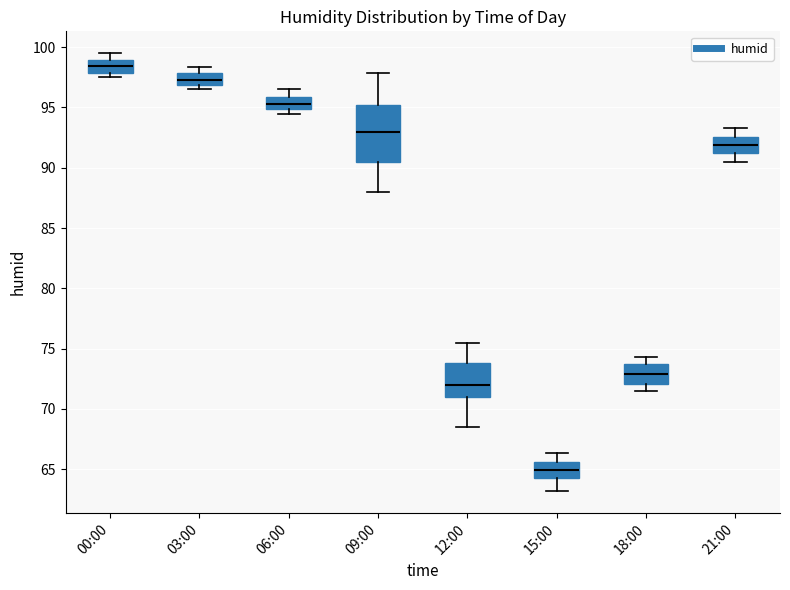

Reading left to right, read every box against the y-axis: the position of its median line, the range the box covers, and the ends of its whiskers. The values are not printed on the chart, so give them approximately, as read against the axis.

00:00: median 98.5, box 98.0 to 99.0, whiskers 97.5 to 99.5
03:00: median 97.5, box 97.0 to 98.0, whiskers 96.5 to 98.5
06:00: median 95.5, box 95.0 to 96.0, whiskers 94.5 to 96.5
09:00: median 93.0, box 90.5 to 95.0, whiskers 88.0 to 98.0
12:00: median 72.0, box 71.0 to 74.0, whiskers 68.5 to 75.5
15:00: median 65.0, box 64.5 to 65.5, whiskers 63.0 to 66.5
18:00: median 73.0, box 72.0 to 73.5, whiskers 71.5 to 74.5
21:00: median 92.0, box 91.5 to 92.5, whiskers 90.5 to 93.5